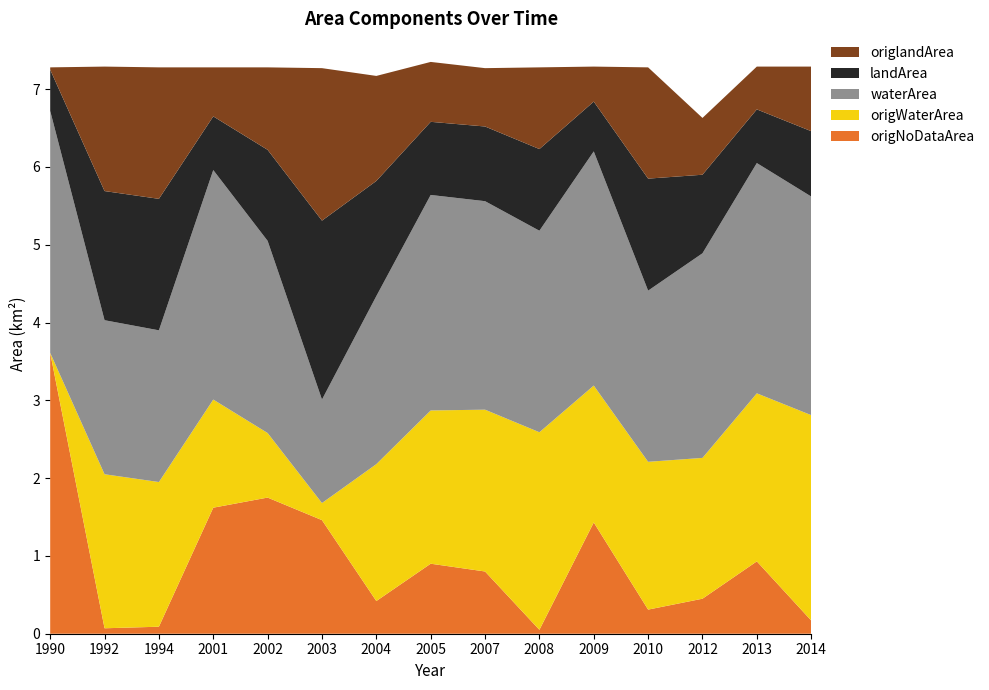

Reading left to right, transcribe all the data shown in this chart.

origNoDataArea: 3.6	0.1	0.1	1.6	1.8	1.5	0.4	0.9	0.8	0.1	1.4	0.3	0.5	0.9	0.2
origWaterArea: 0.0	2.0	1.9	1.4	0.8	0.2	1.8	2.0	2.1	2.5	1.8	1.9	1.8	2.2	2.6
waterArea: 3.1	2.0	1.9	3.0	2.5	1.3	2.2	2.8	2.7	2.6	3.0	2.2	2.6	3.0	2.8
landArea: 0.5	1.7	1.7	0.7	1.2	2.3	1.5	0.9	1.0	1.1	0.6	1.4	1.0	0.7	0.8
origlandArea: 0.0	1.6	1.7	0.6	1.1	2.0	1.4	0.8	0.8	1.1	0.5	1.4	0.7	0.6	0.8